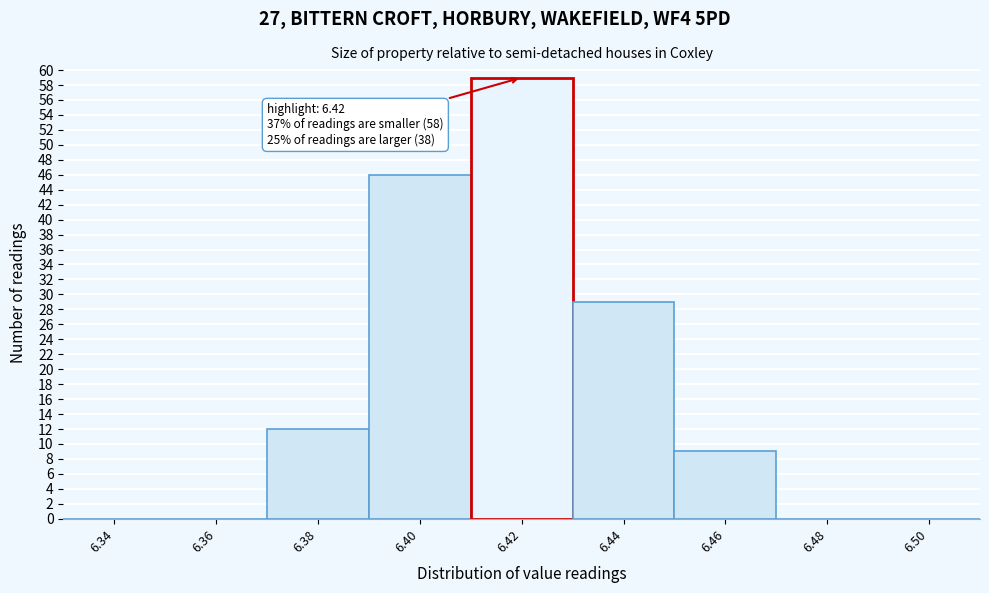

Reading right to left, transcribe all the data shown in this chart.

6.50=0	6.48=0	6.46=9	6.44=29	6.42=59	6.40=46	6.38=12	6.36=0	6.34=0